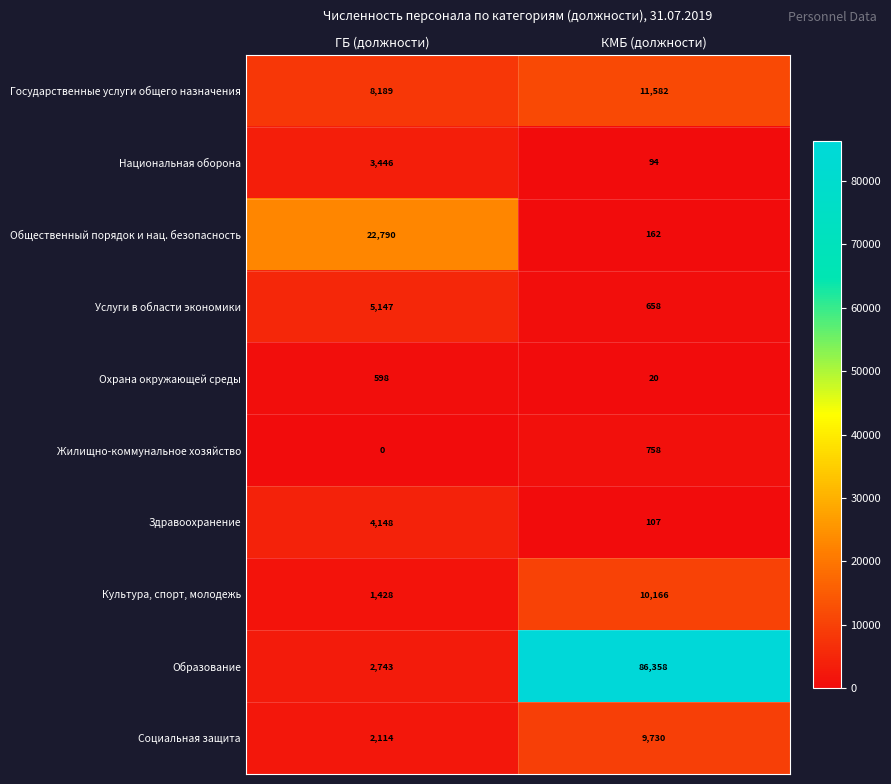

Rank the series at КМБ (должности) from highest to lowest value.

Образование, Государственные услуги общего назначения, Культура, спорт, молодежь, Социальная защита, Жилищно-коммунальное хозяйство, Услуги в области экономики, Общественный порядок и нац. безопасность, Здравоохранение, Национальная оборона, Охрана окружающей среды